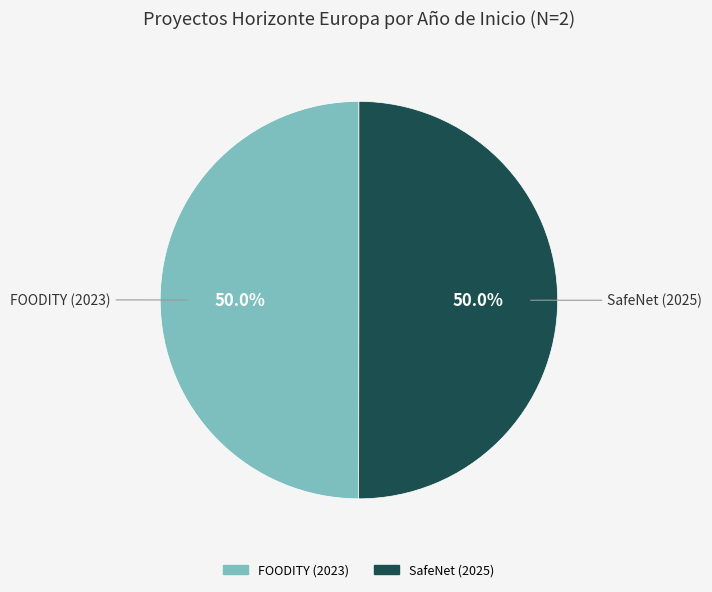

Do FOODITY (2023) and SafeNet (2025) together represent more than half of the pie?

Yes